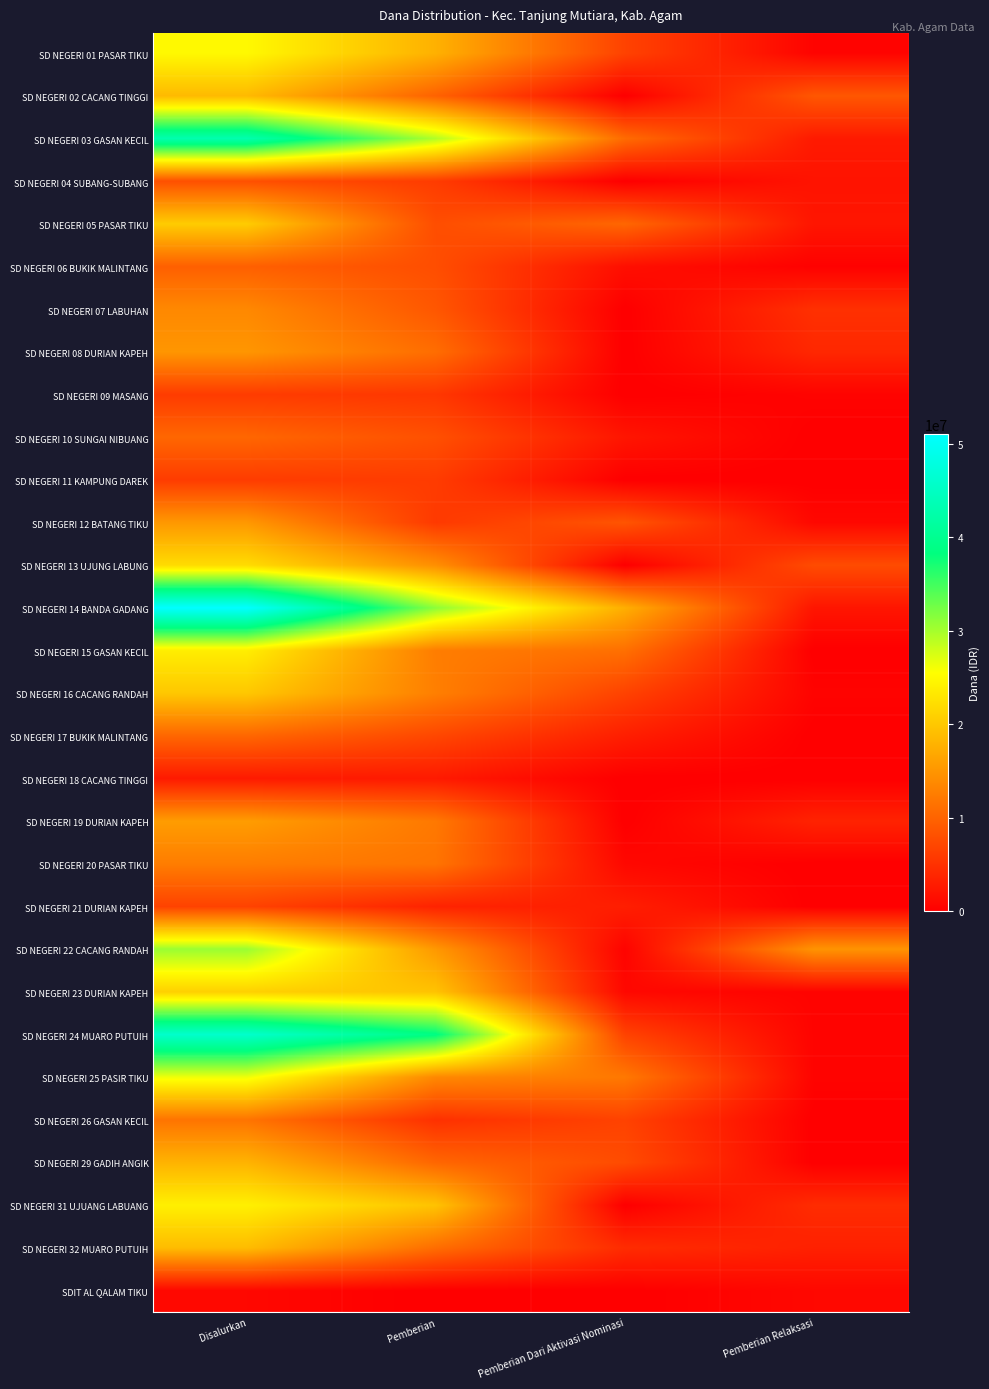

What is the difference between the highest and lowest values at Disalurkan?

50175000